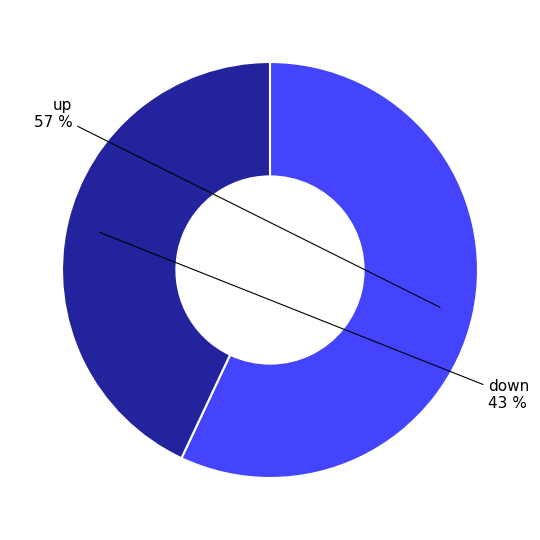

Is there a majority slice in this chart?

Yes